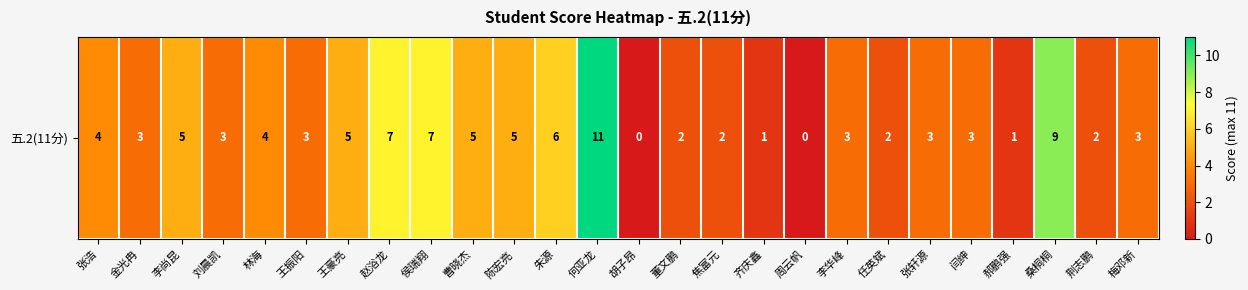

At which category does the chart reach its minimum across all series?

胡子昂